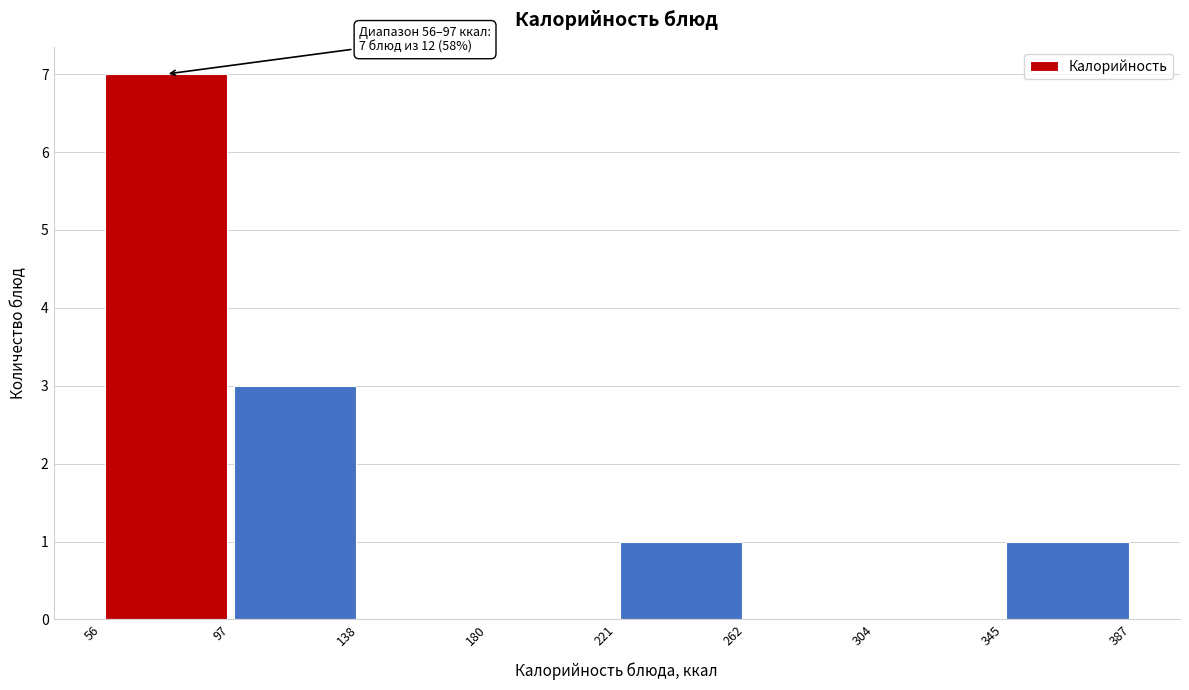

Over which range of the x-axis is the bar tallest?

56 to 97